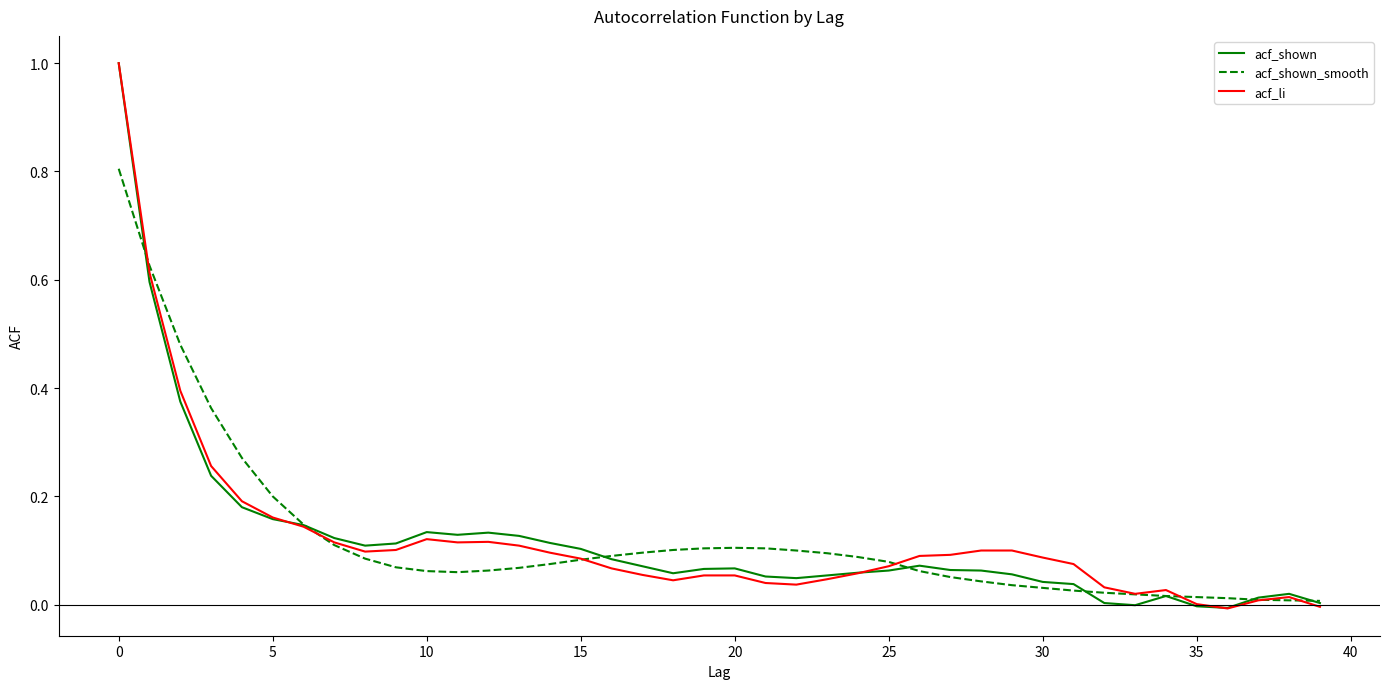

What is the highest value of the acf_li series?

1.0